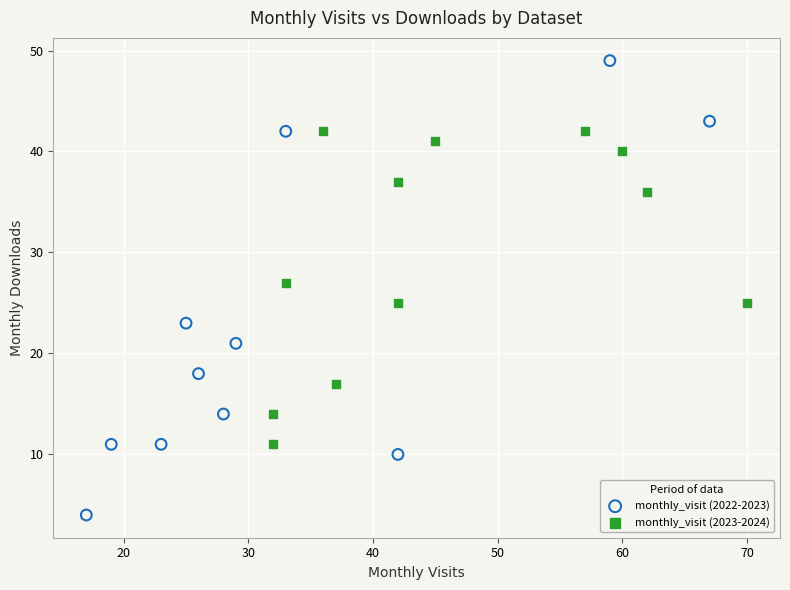

Which series has the widest spread of Y values?

monthly_visit (2022-2023)